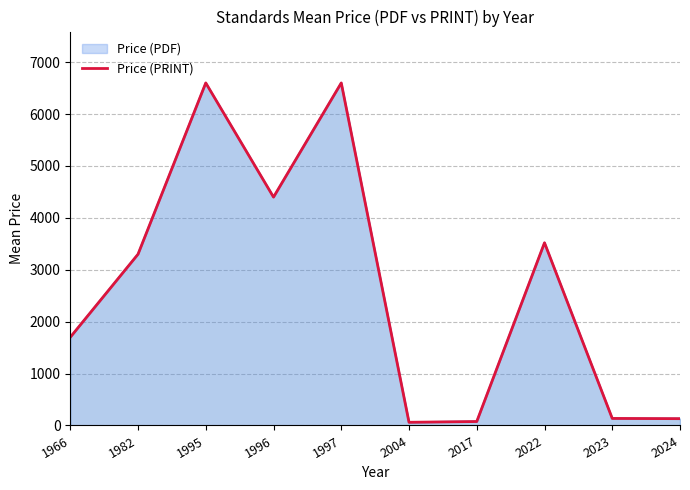

Where is the first local minimum?

1996